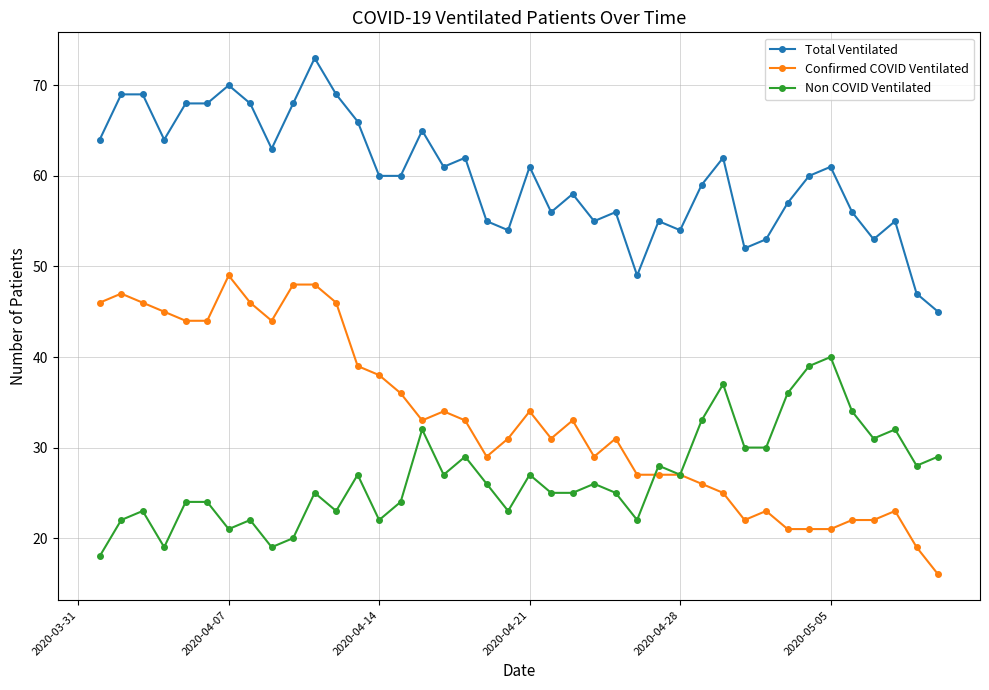

What is the value of the Total Ventilated point at the 9th from the left?

63